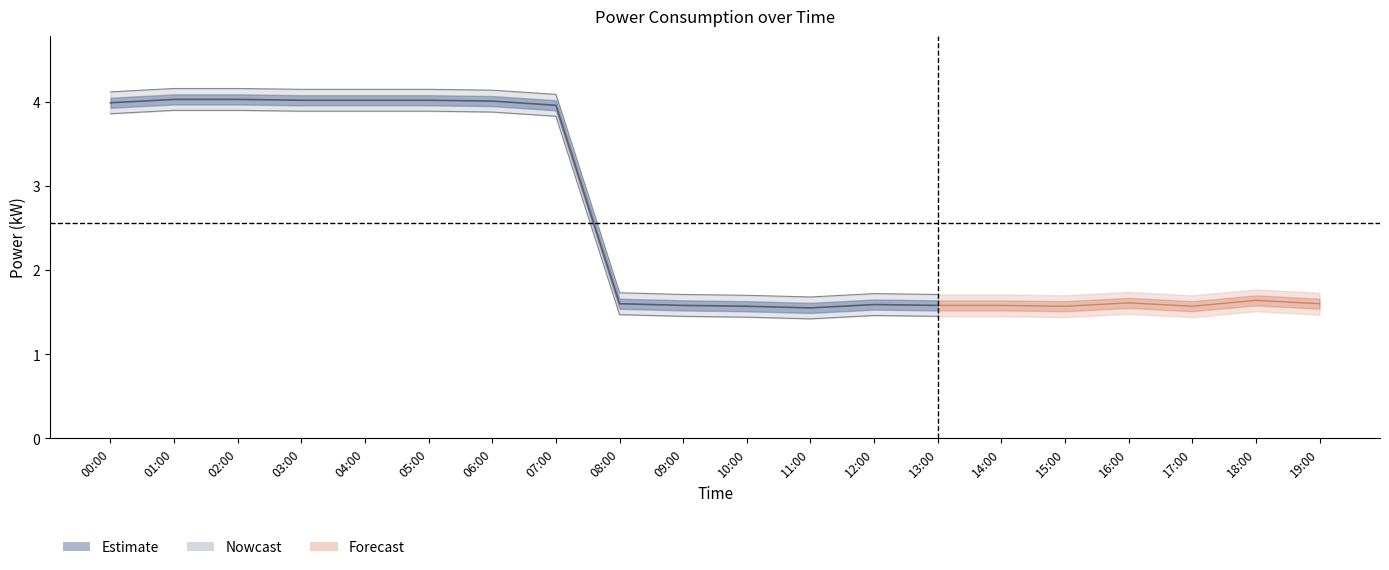

Does the chart display data point markers on the line(s)?

No